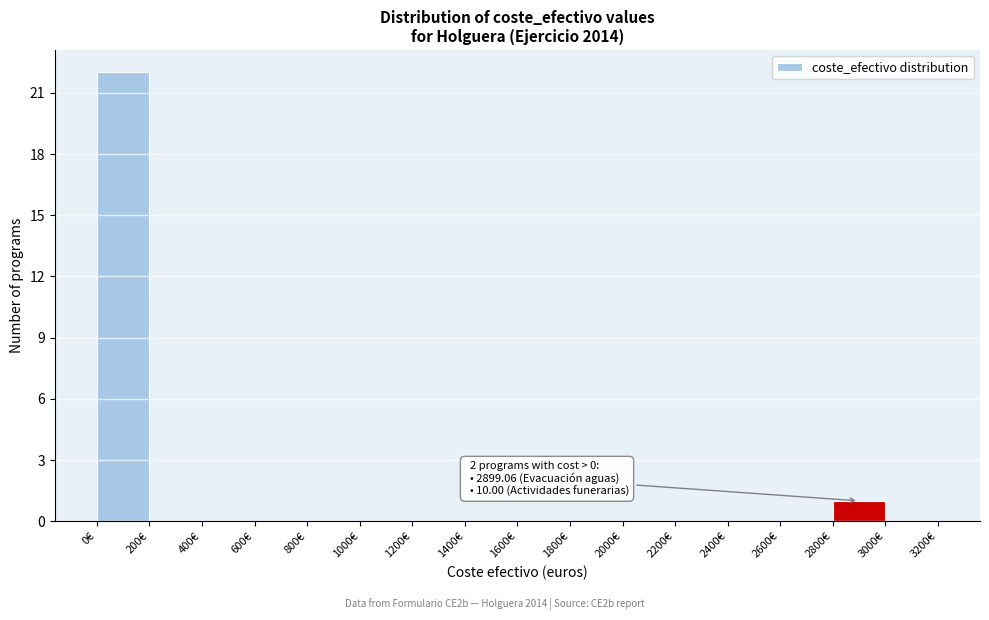

Which range on the x-axis has the tallest bar?

0 to 200